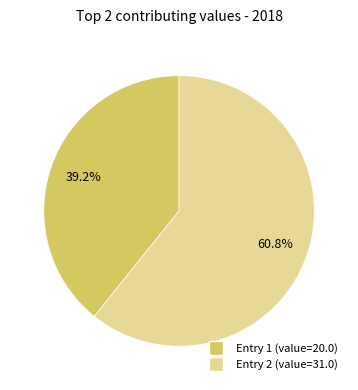

Is there a majority slice in this chart?

Yes